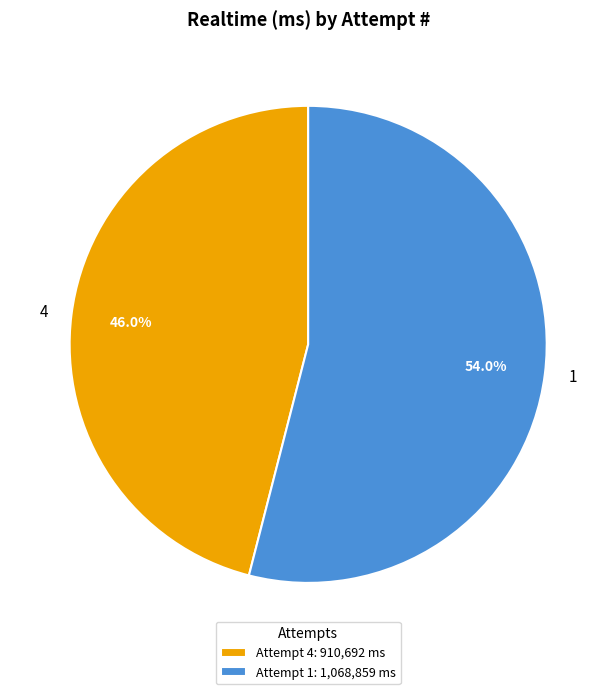

To the nearest percent, what is the combined percentage of 1 and 4?

100%